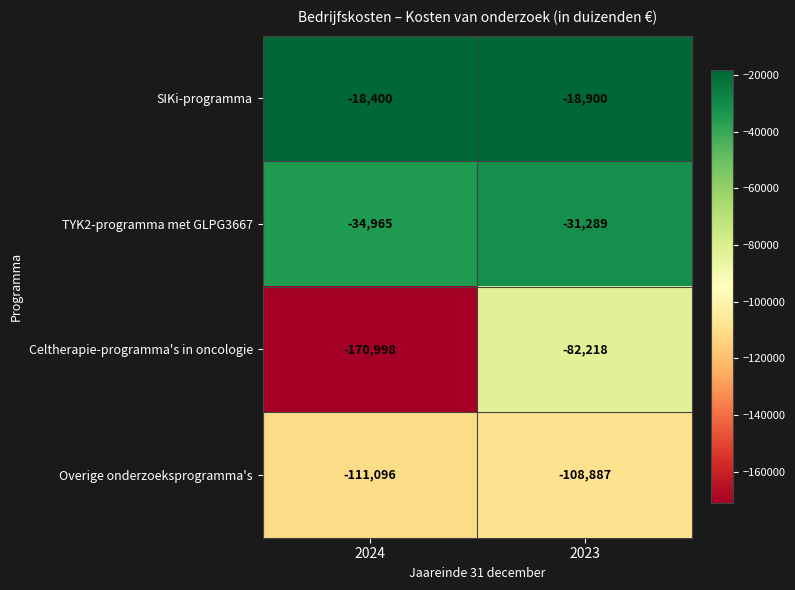

At which label does TYK2-programma met GLPG3667 reach its minimum?

2024